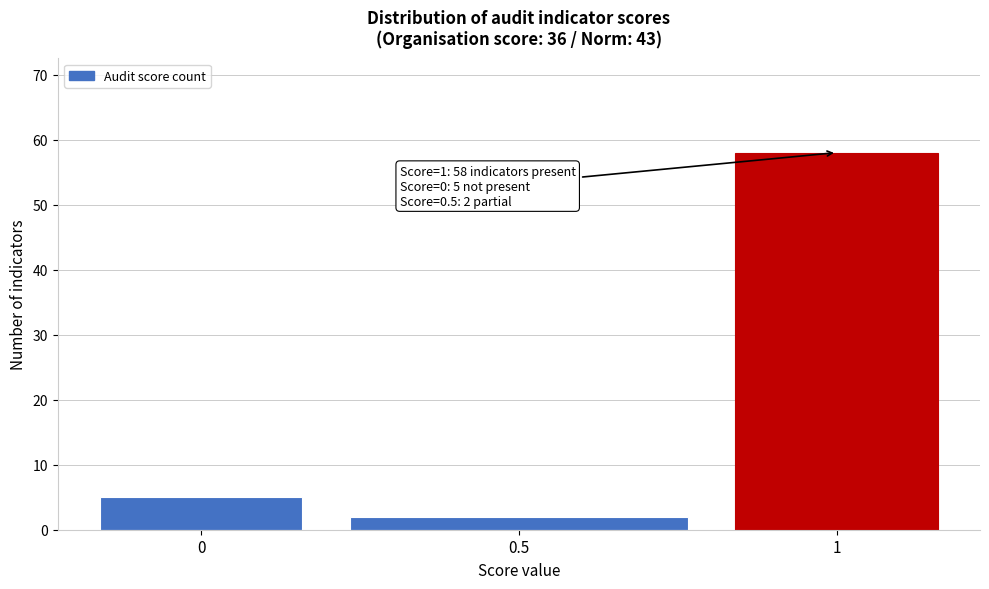

Reading left to right, what are all the values shown in this chart?

0=5	0.5=2	1=58